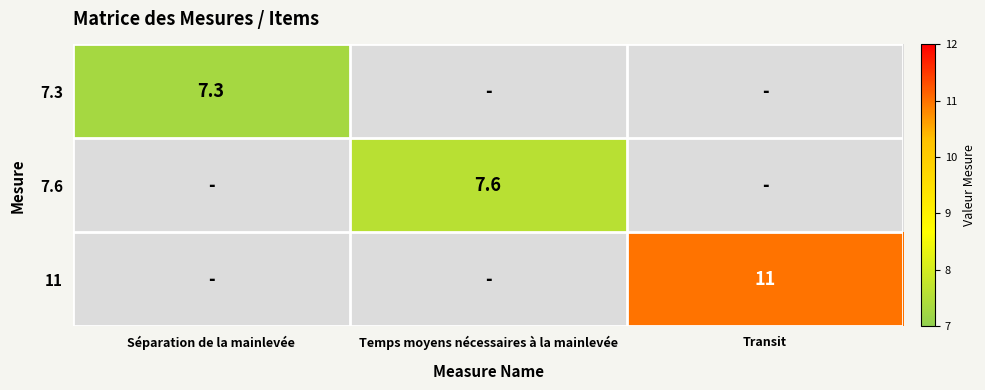

True or false: 11 has a value of 11.0 at Transit.

True